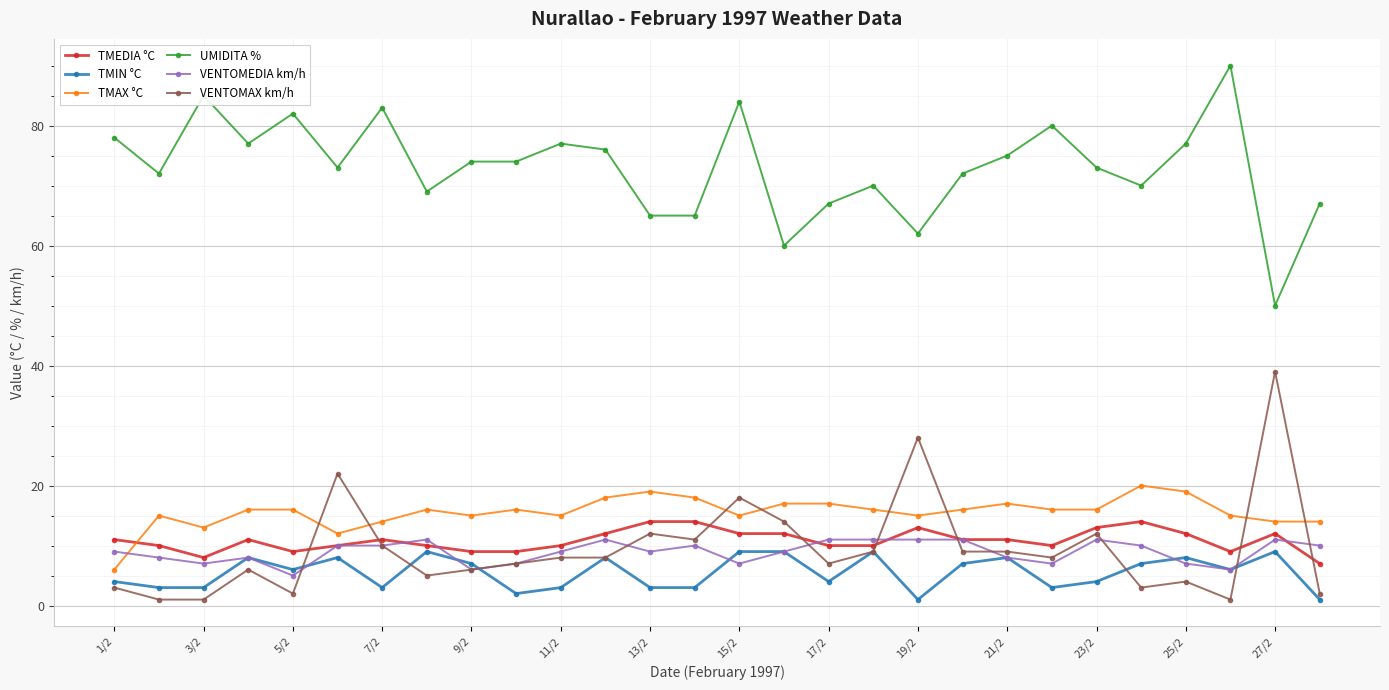

What is the smallest value displayed?

1